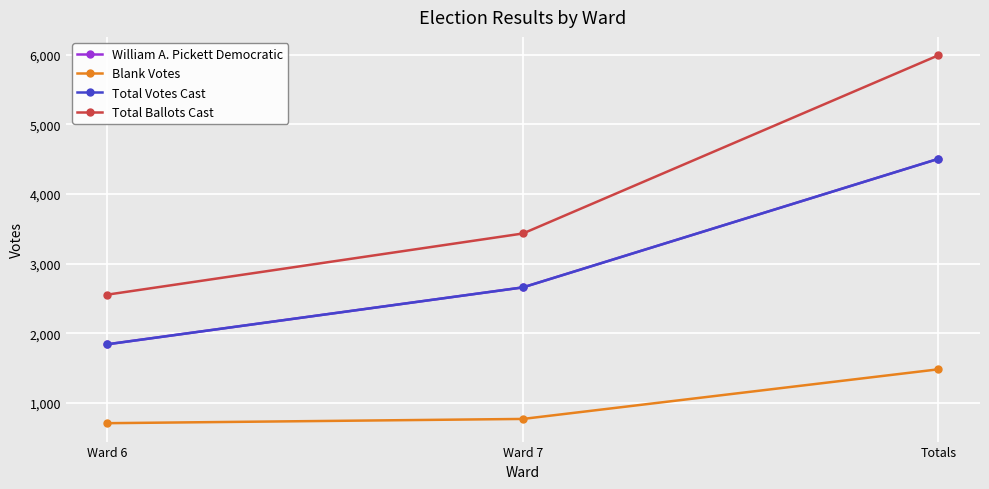

Does the chart have visible grid lines?

Yes